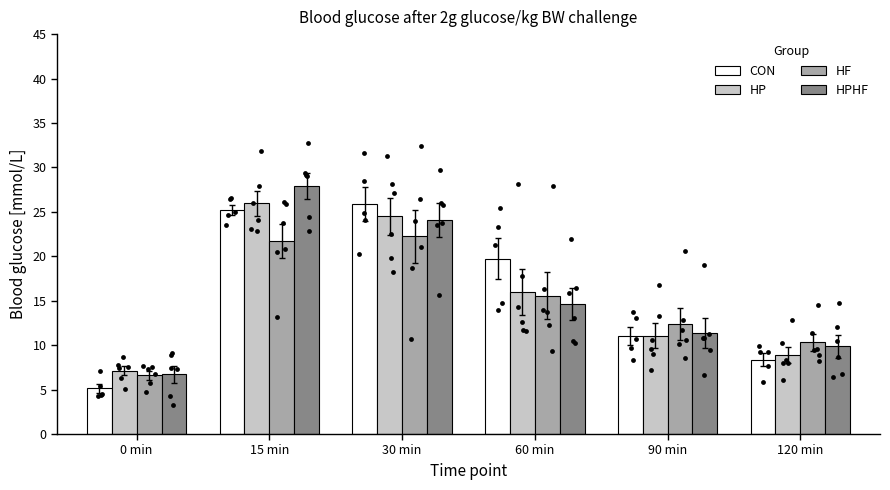

Which series contains the lowest Y value?

CON